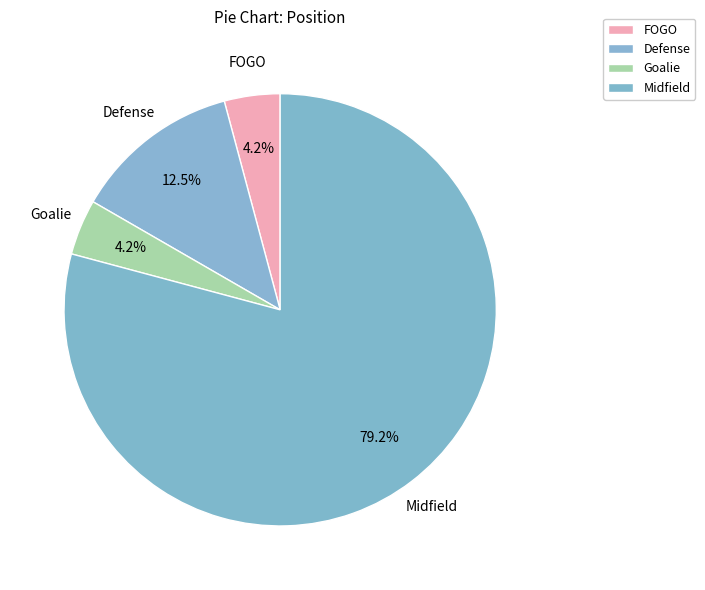

How many segments does this pie chart have?

4